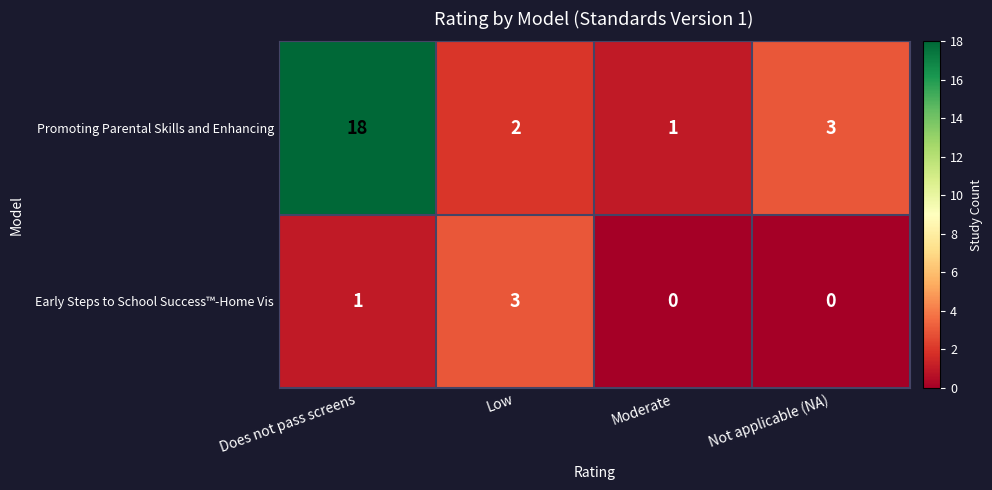

The Early Steps to School Success™-Home Vis series shows 3 at Low. True or false?

True